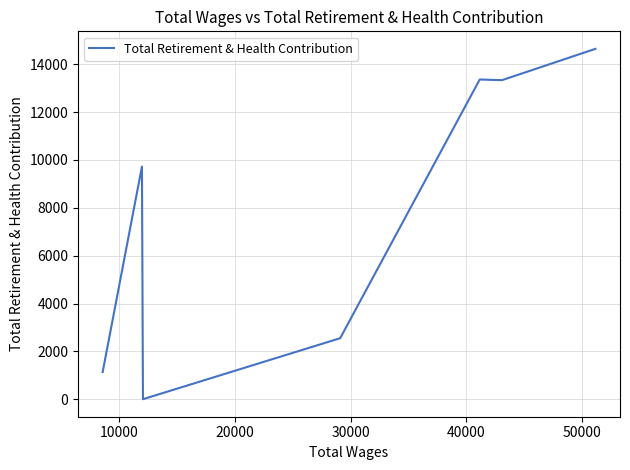

Count the number of categories in the chart.

7